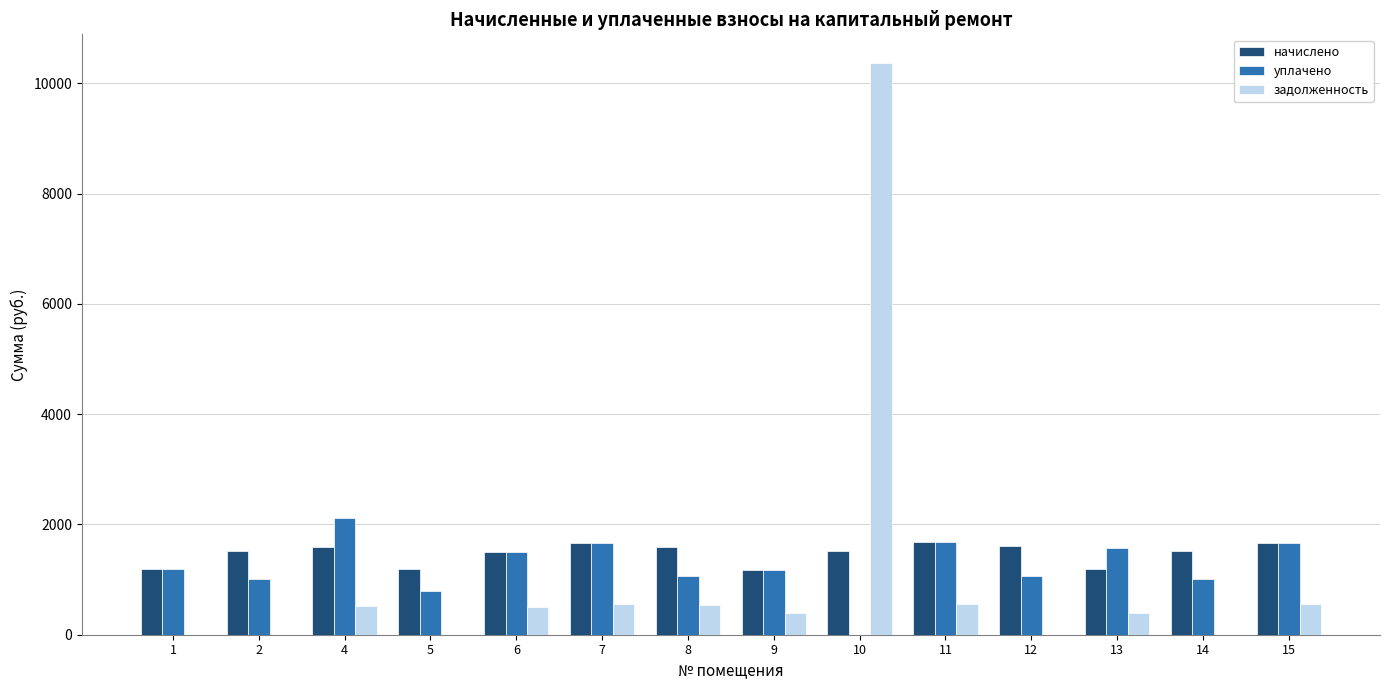

What is the maximum value for начислено?

1677.6